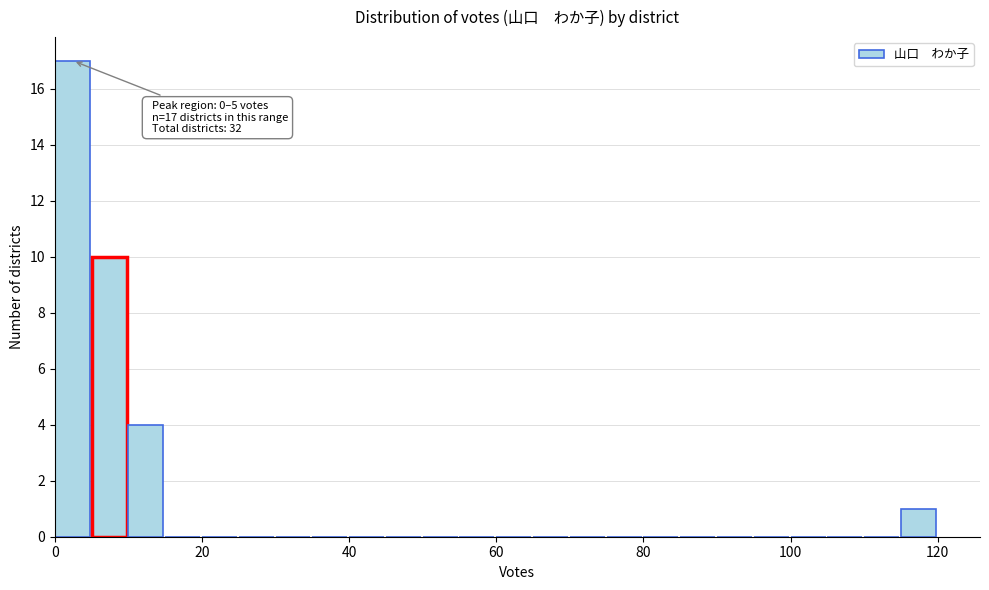

Around what value on the x-axis is the tallest bar? Give the approximate position of its centre, as read against the axis.

2